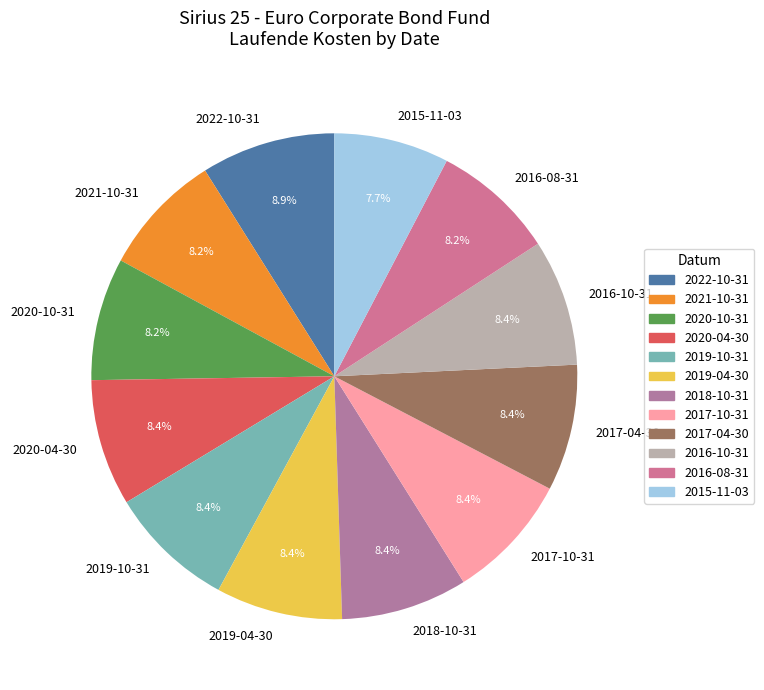

Count the number of slices in the pie.

12